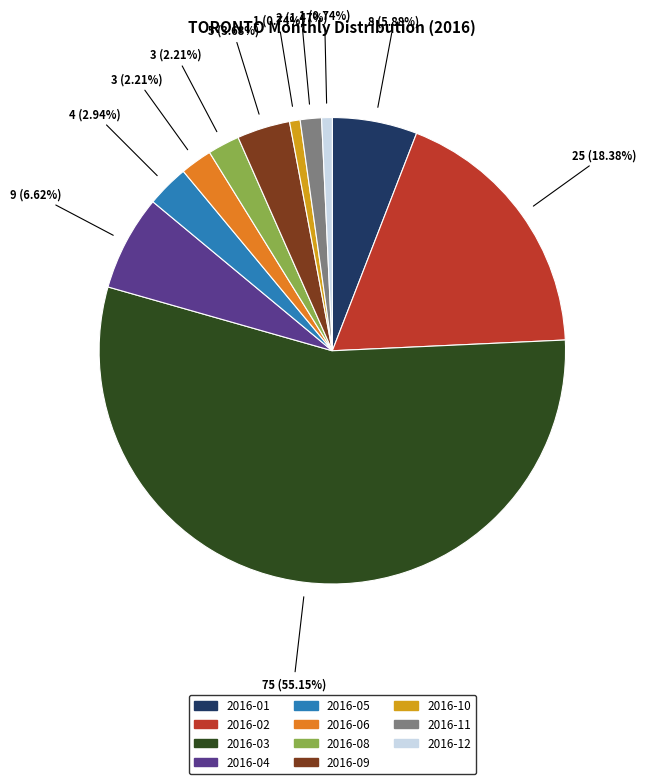

Is there any slice that represents more than half of the pie?

Yes